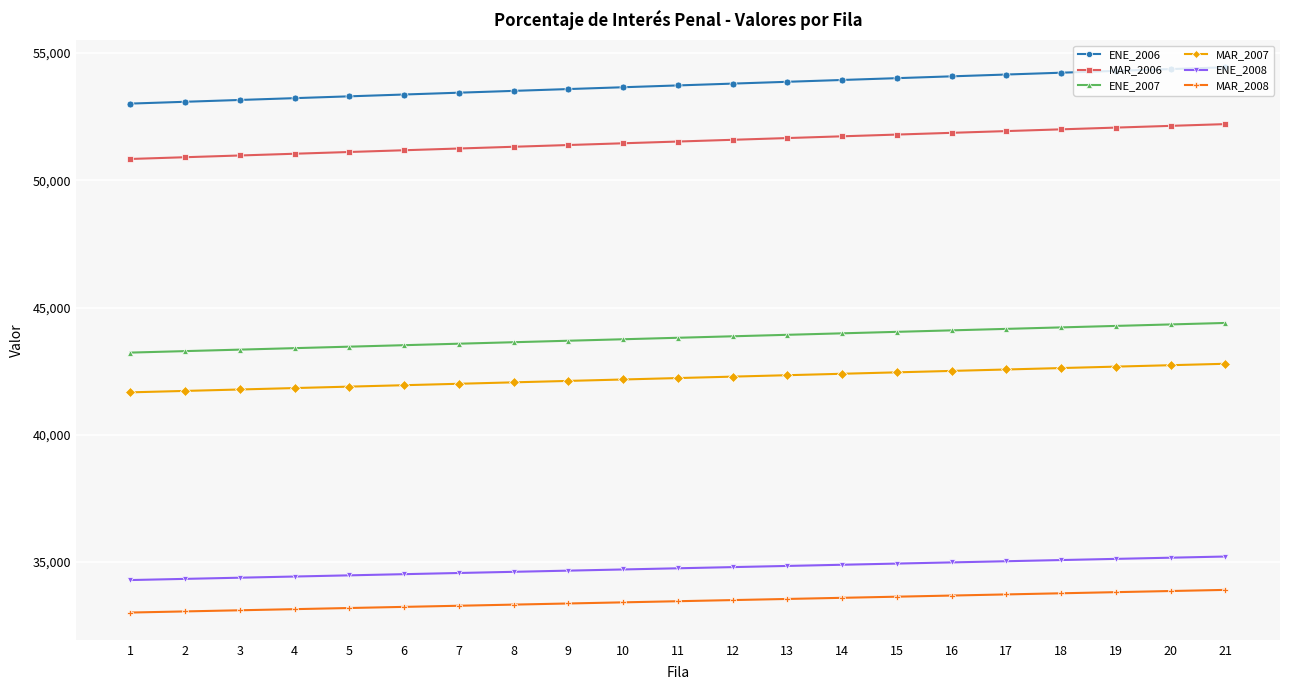

What is the minimum value shown in the chart?

33016.6